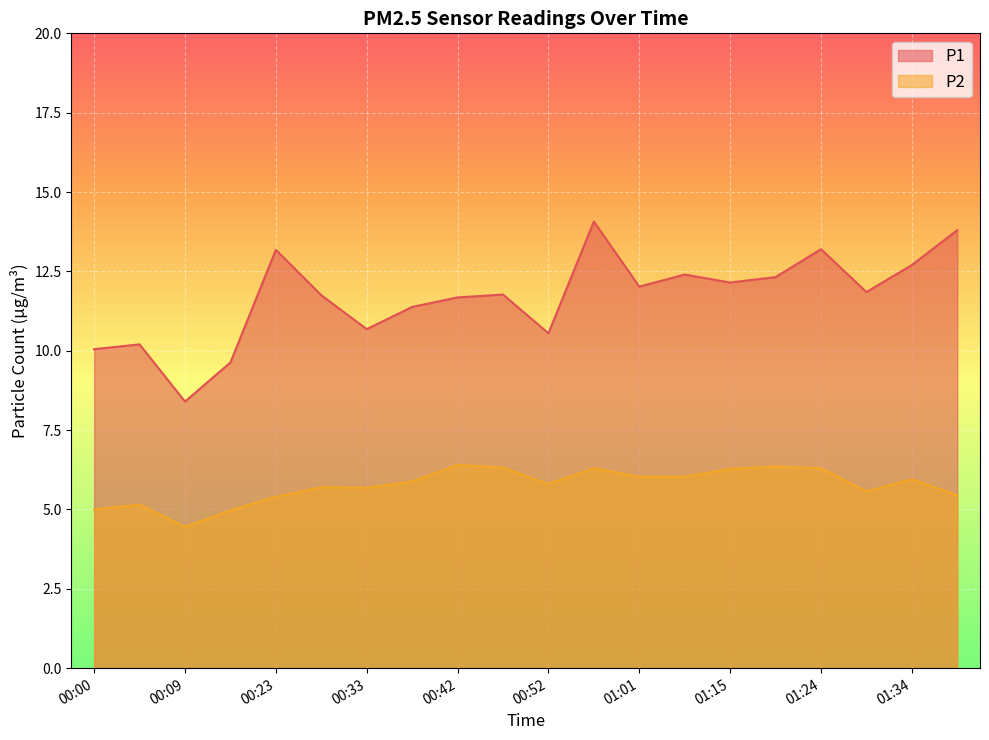

Which series has the largest total across all categories?

P1